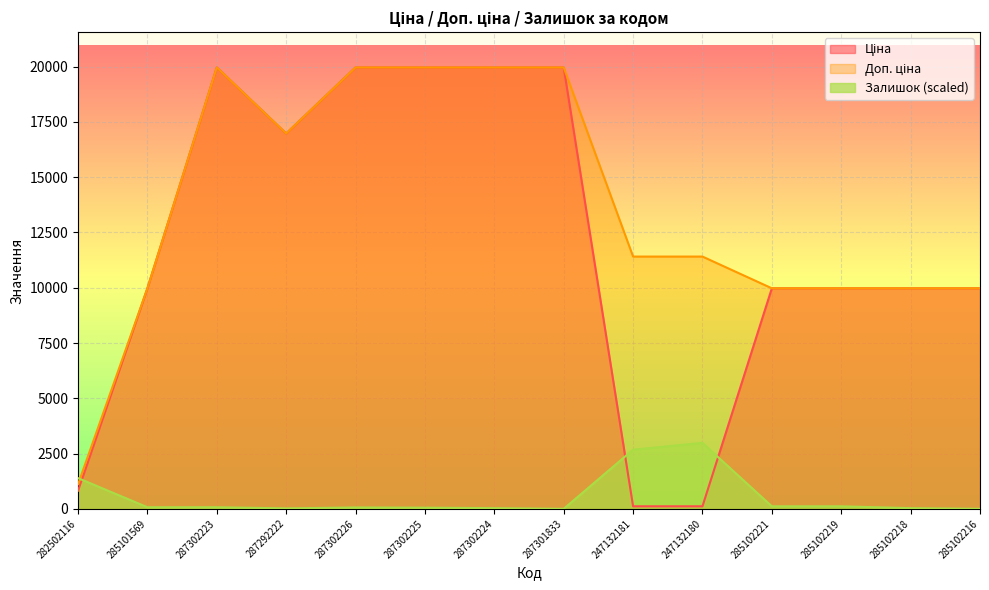

What value does the Залишок series have at 287302223?

72.0